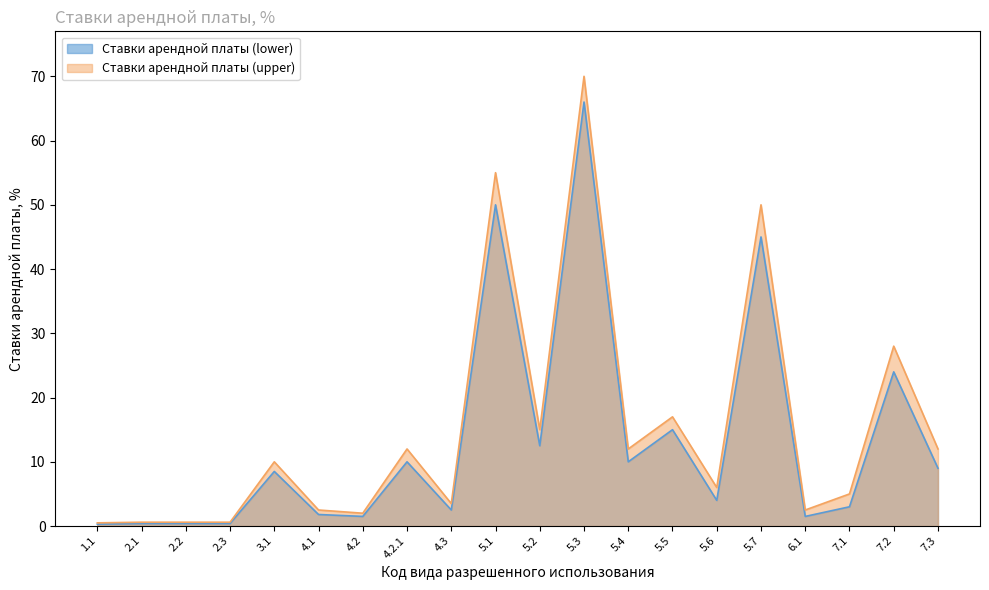

What position from the left is 4.3?

9